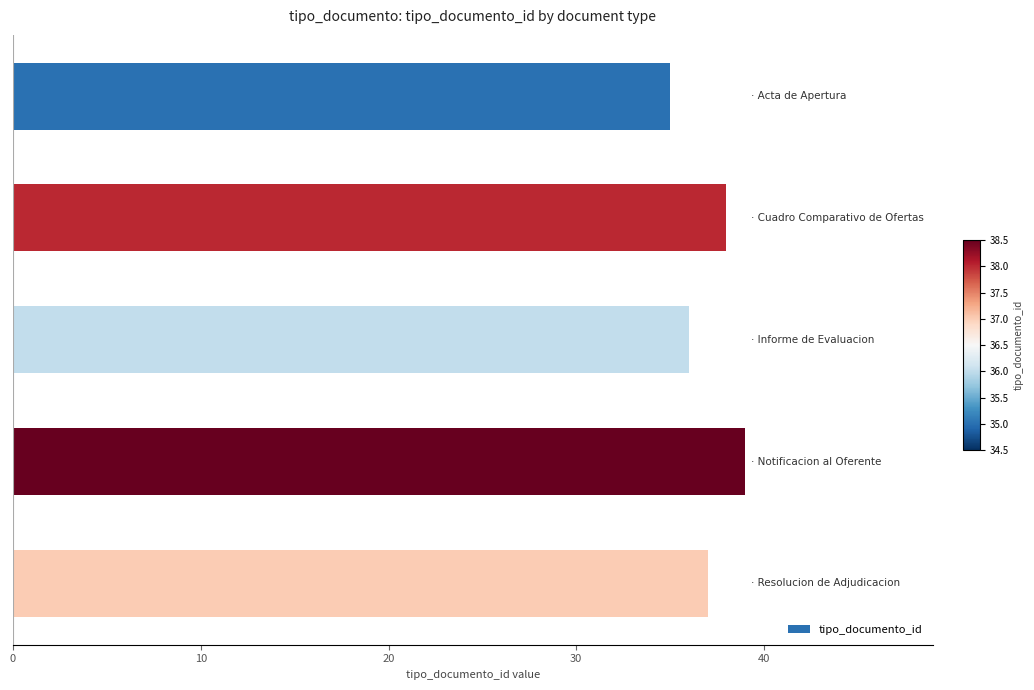

What is the minimum value shown in the chart?

35